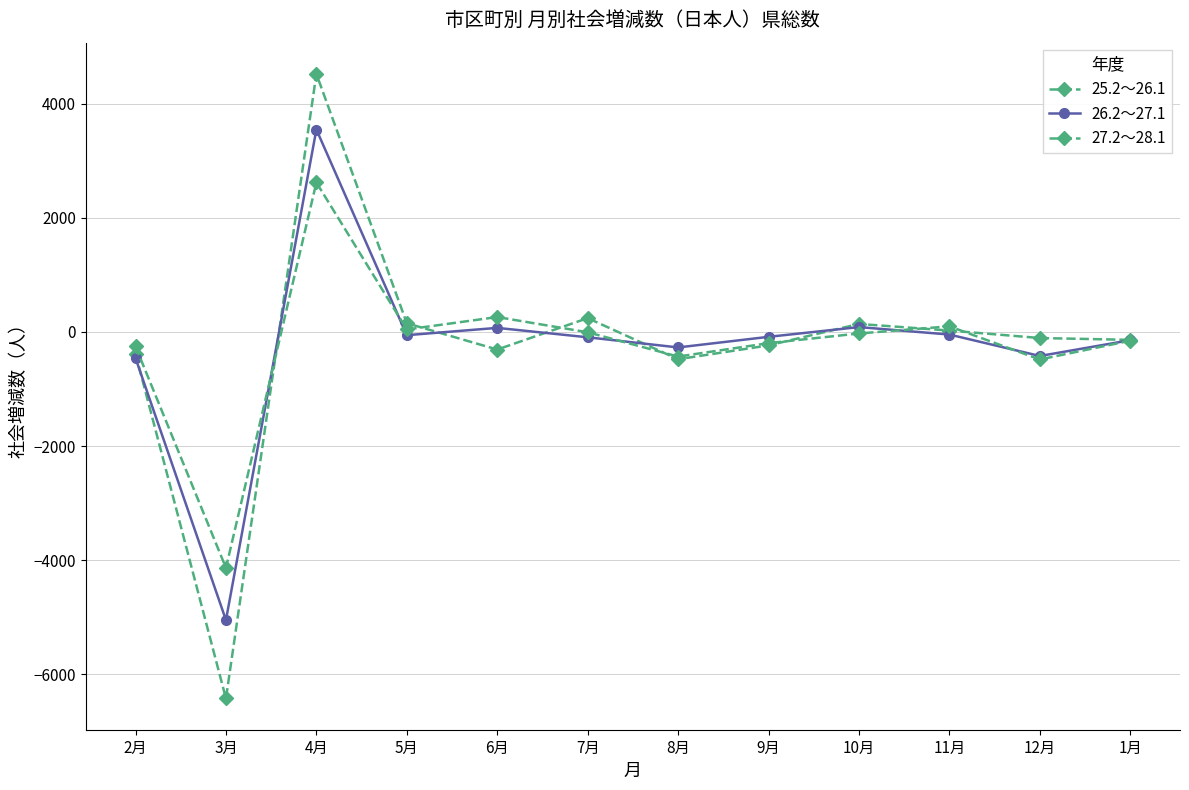

Read the 27.2～28.1 value at 1月, to the nearest 10.

-150